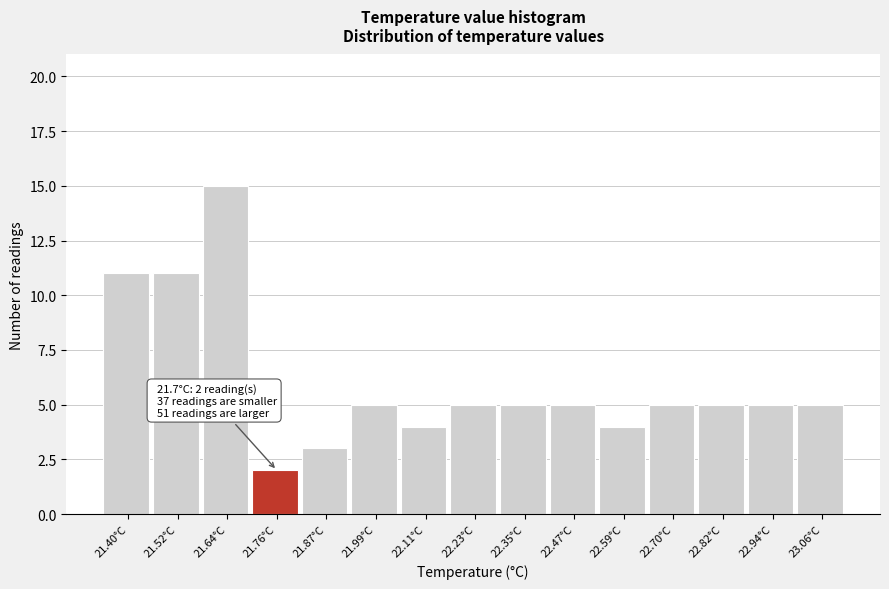

Which range on the x-axis has the tallest bar?

21.58 to 21.70